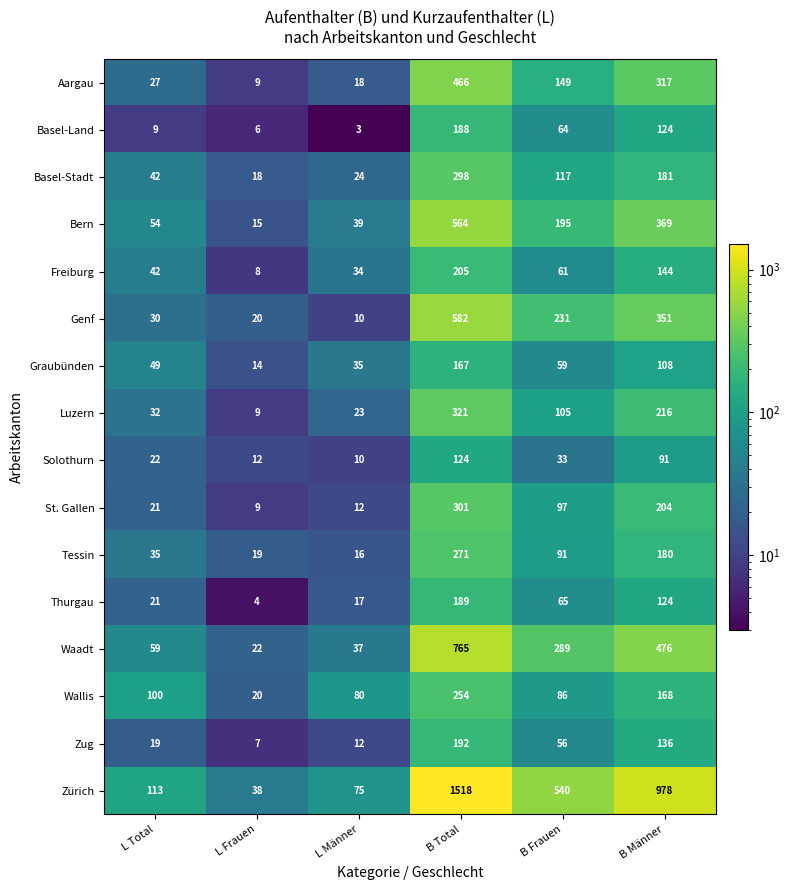

What is the average value of the Genf series?

204